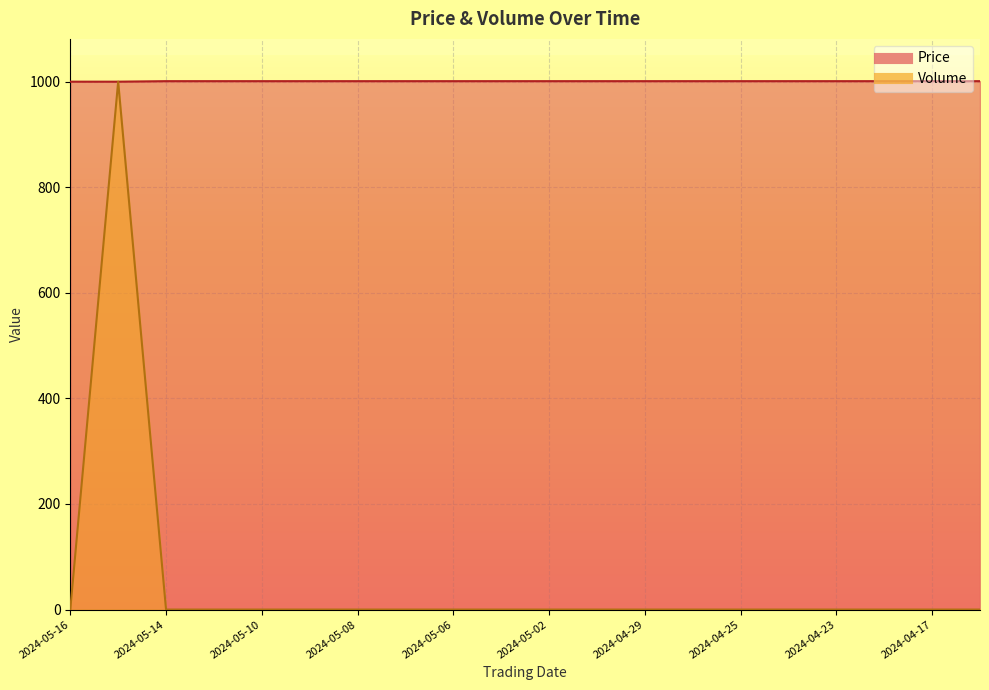

Which label corresponds to the largest value in the chart?

2024-05-14